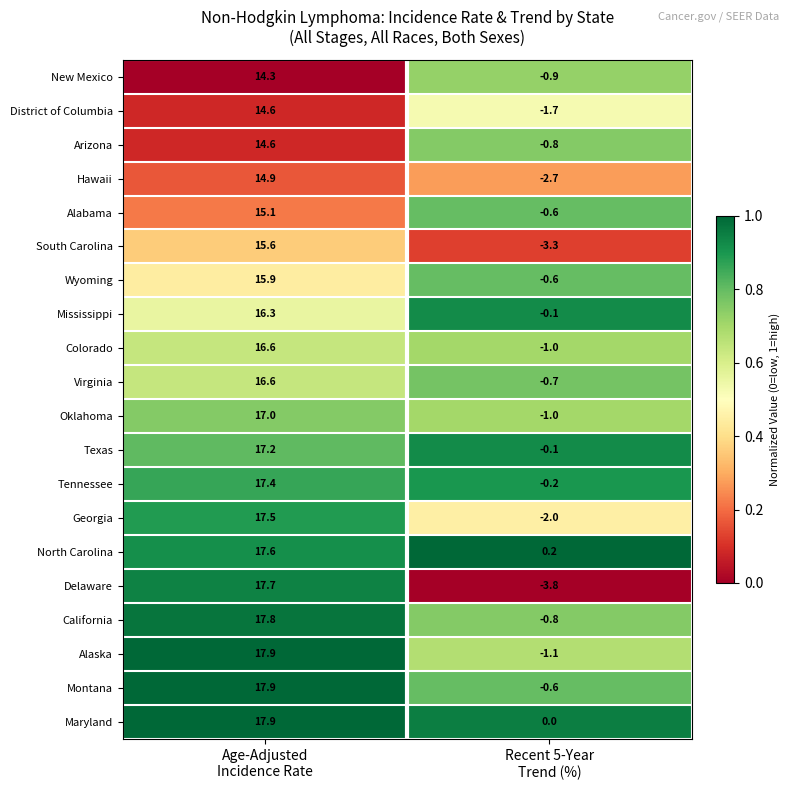

What is the greatest value displayed?

17.9